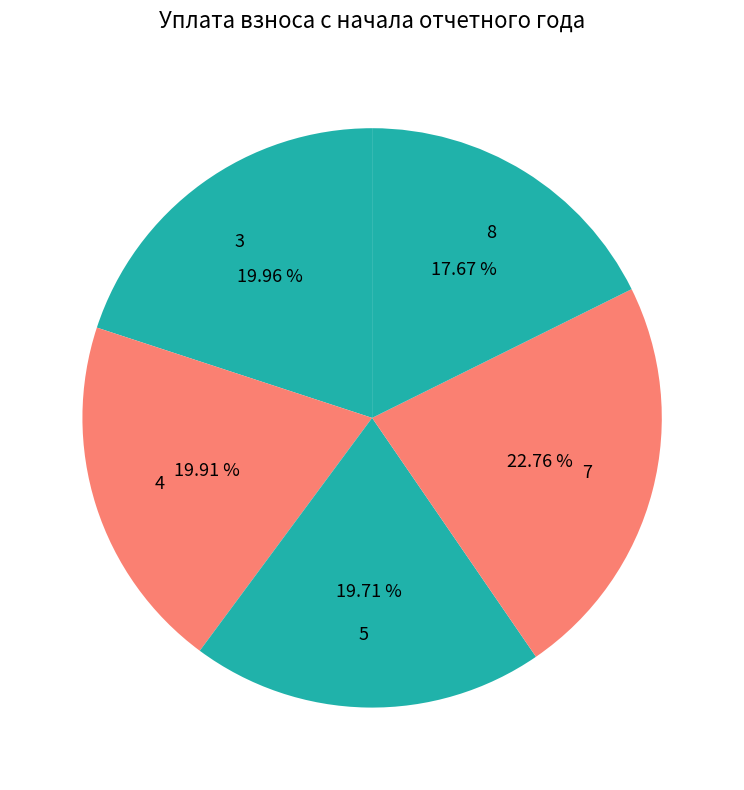

Does any single category account for the majority?

No